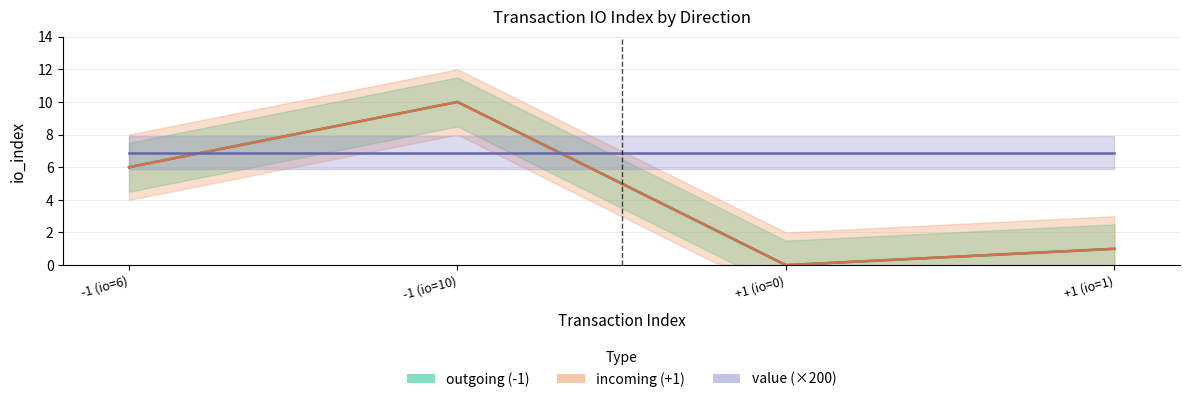

True or false: value has more than 0 interior local peaks.

False